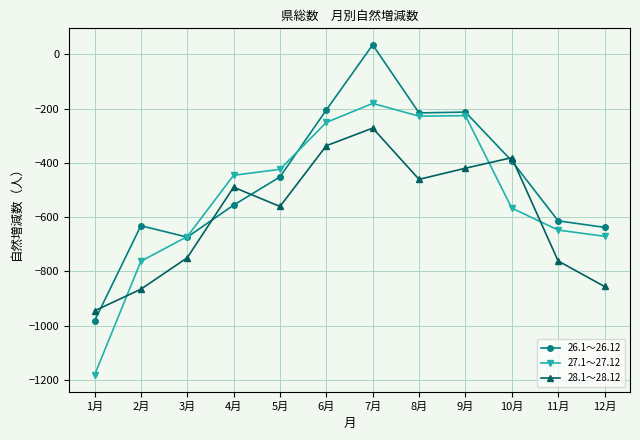

Which series ends up on top after the final intersection of 26.1～26.12 and 28.1～28.12?

26.1～26.12